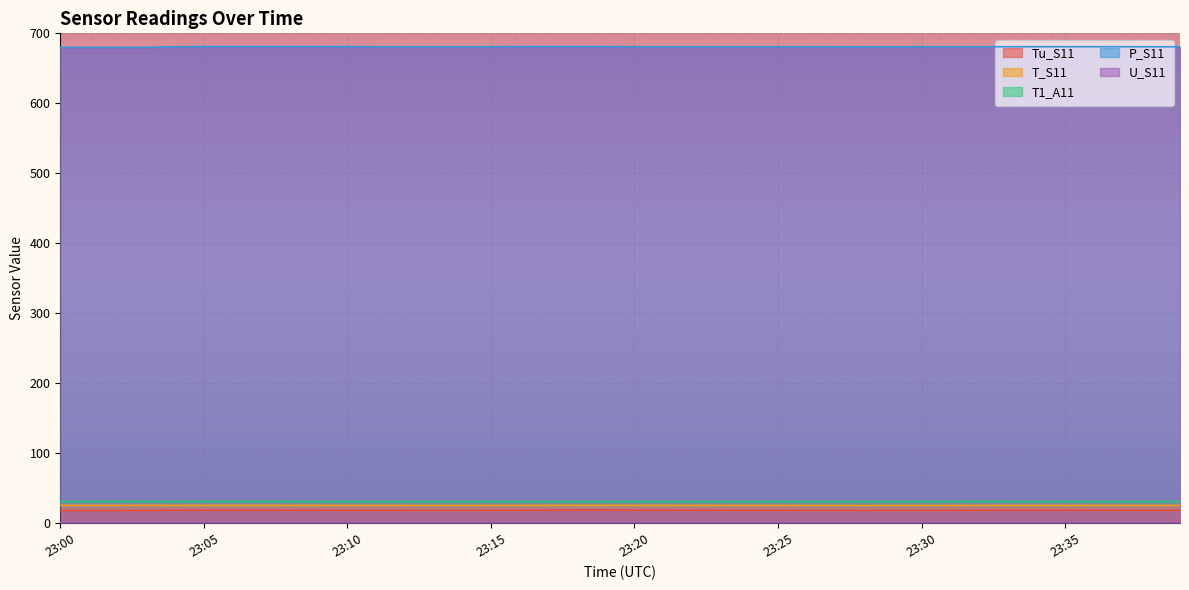

What is the value of the T_S11 point at the 6th from the left?

25.4